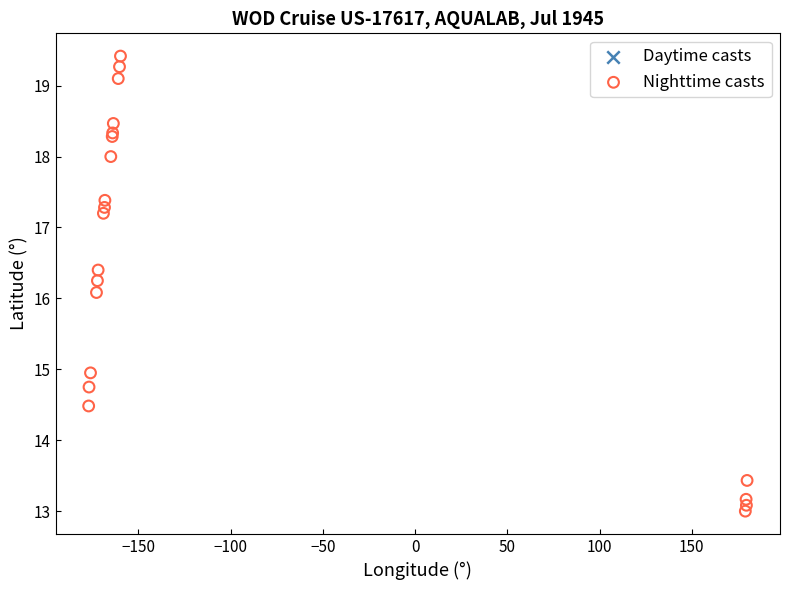

What Y value in the scatter plot is closest to 16?

16.1